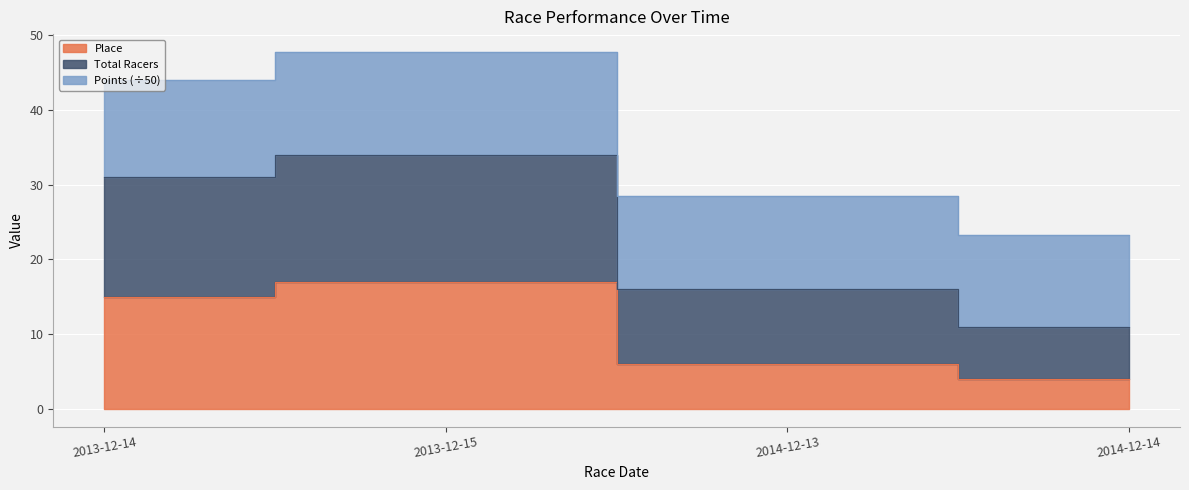

How many interior local peaks does the Place series have?

1